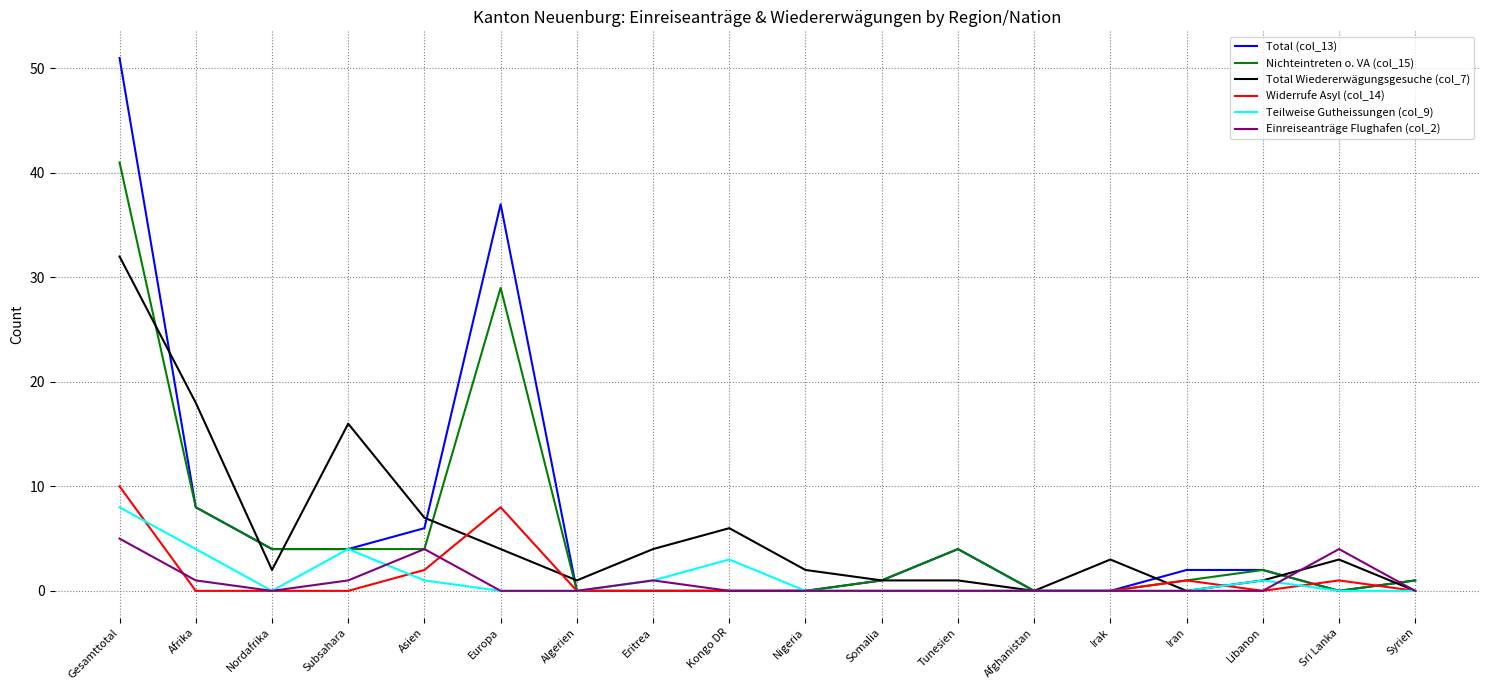

Reading right to left, extract all data points from this chart.

Total (col_13): 1	0	2	2	0	0	4	1	0	0	0	0	37	6	4	4	8	51
Nichteintreten o. VA (col_15): 1	0	2	1	0	0	4	1	0	0	0	0	29	4	4	4	8	41
Total Wiedererwägungsgesuche (col_7): 0	3	1	0	3	0	1	1	2	6	4	1	4	7	16	2	18	32
Widerrufe Asyl (col_14): 0	1	0	1	0	0	0	0	0	0	0	0	8	2	0	0	0	10
Teilweise Gutheissungen (col_9): 0	0	1	0	0	0	0	0	0	3	1	0	0	1	4	0	4	8
Einreiseanträge Flughafen (col_2): 0	4	0	0	0	0	0	0	0	0	1	0	0	4	1	0	1	5